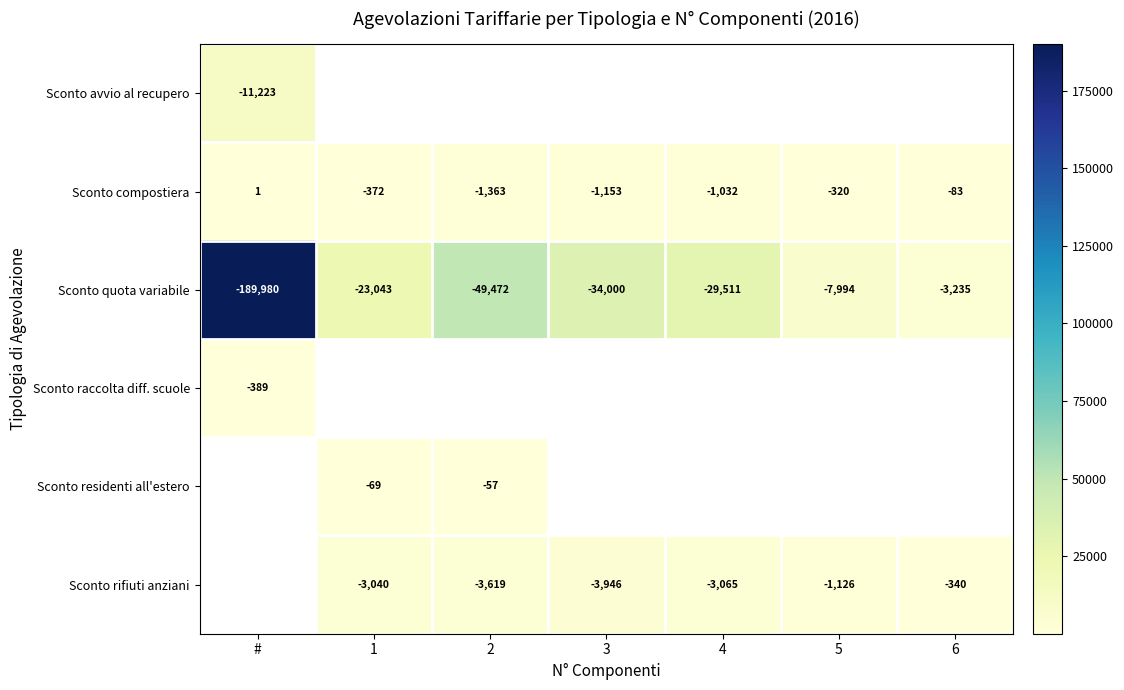

At how many categories does at least one series exceed 122034?

1